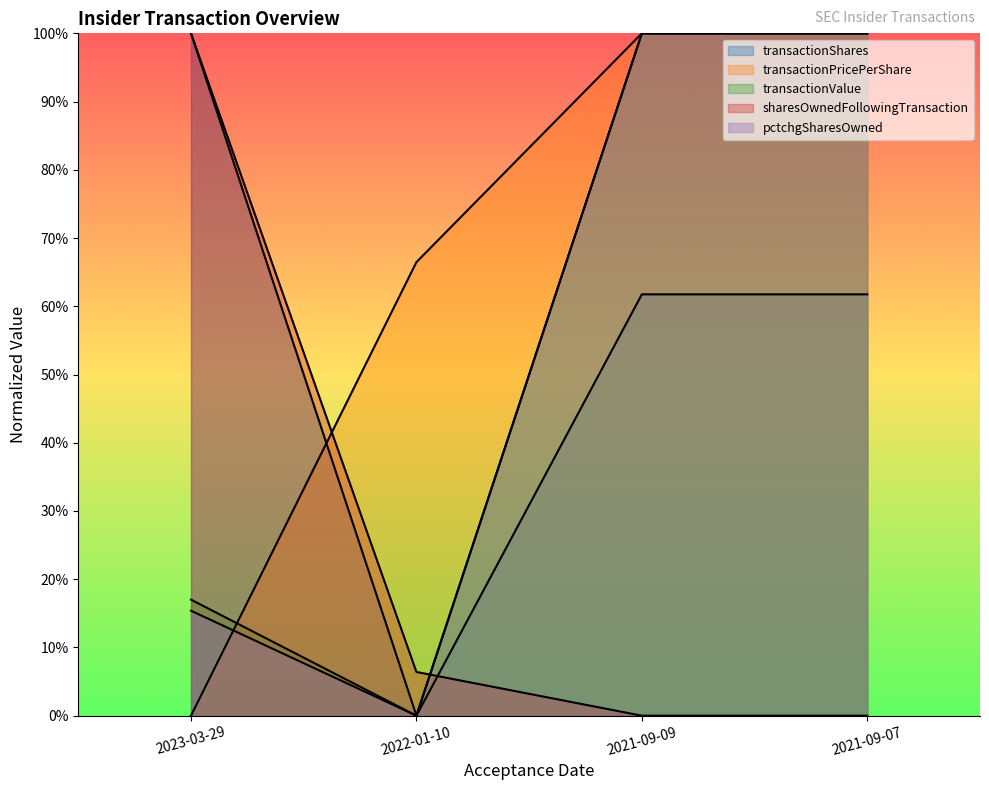

Which series changed the most between 2021-09-09 and 2021-09-07?

transactionShares